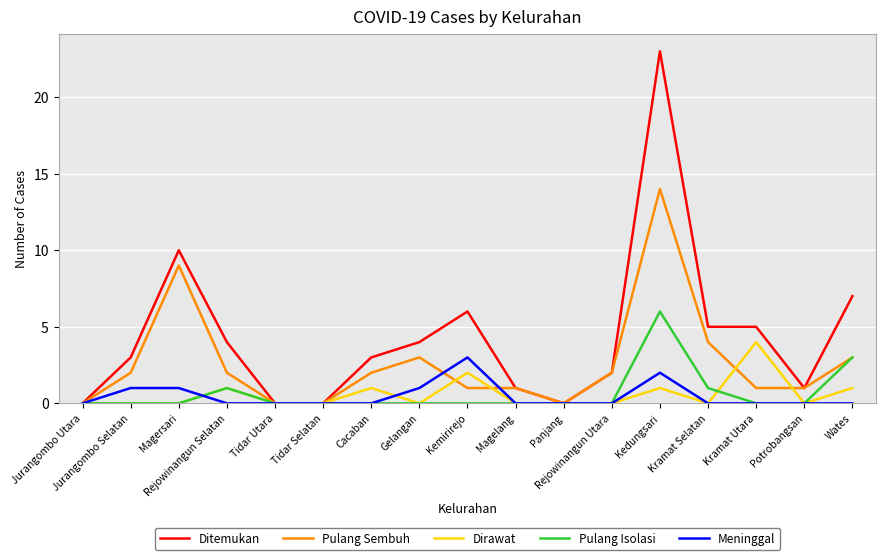

What position from the right is Jurangombo Utara?

17